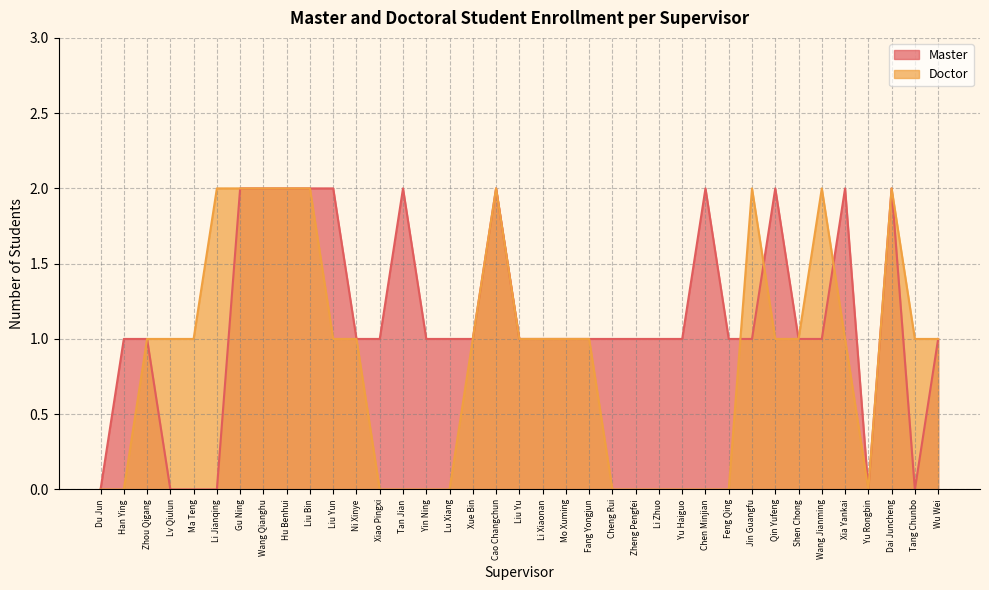

What is the sum of all Master values?

42